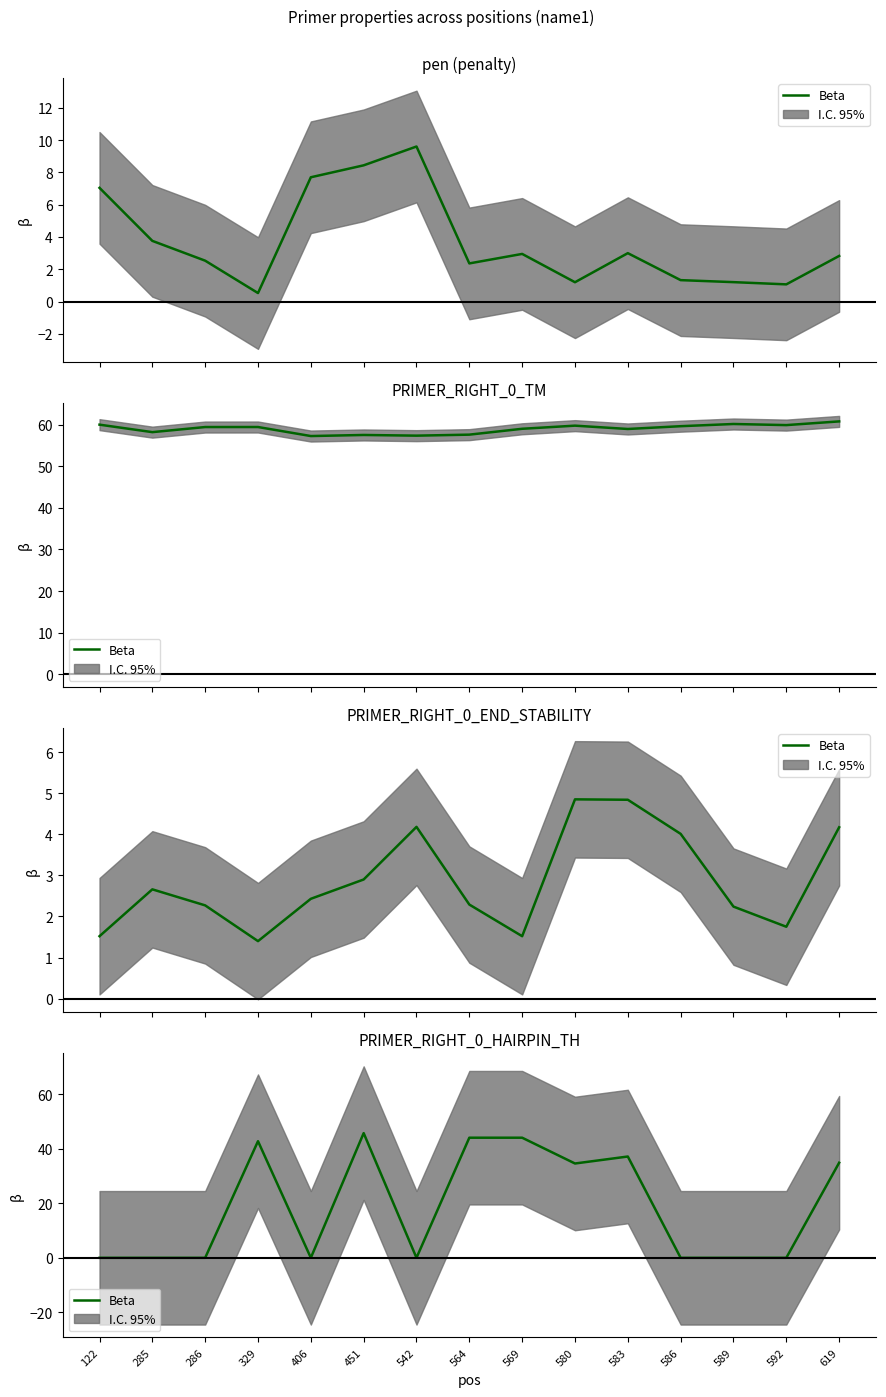

Reading right to left, list all the values displayed in this chart.

619=34.9	592=0.0	589=0.0	586=0.0	583=37.1	580=34.6	569=44.0	564=44.0	542=0.0	451=45.7	406=0.0	329=42.8	286=0.0	285=0.0	122=0.0